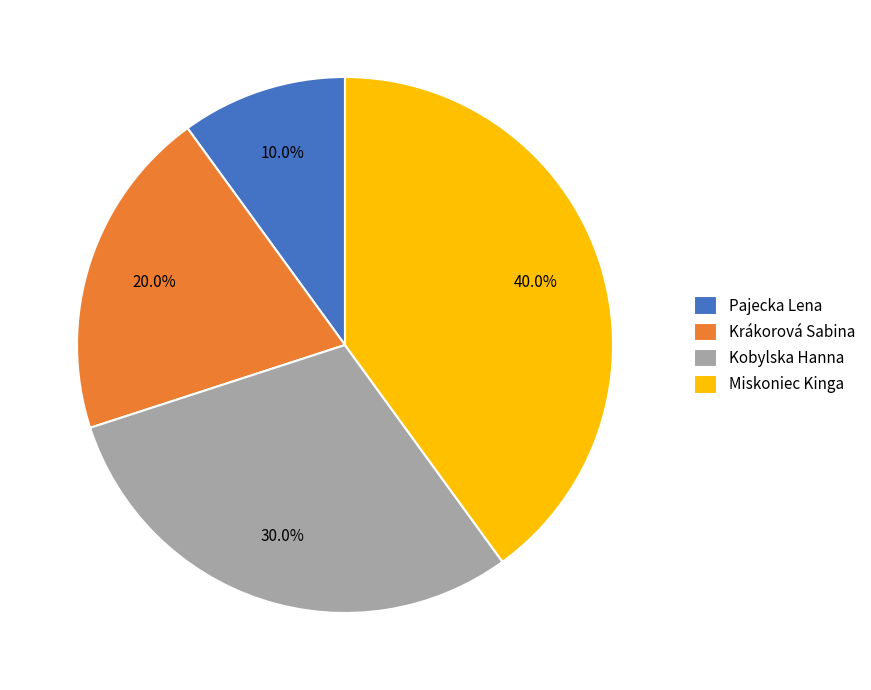

Does Pajecka Lena represent more than half of the total?

No